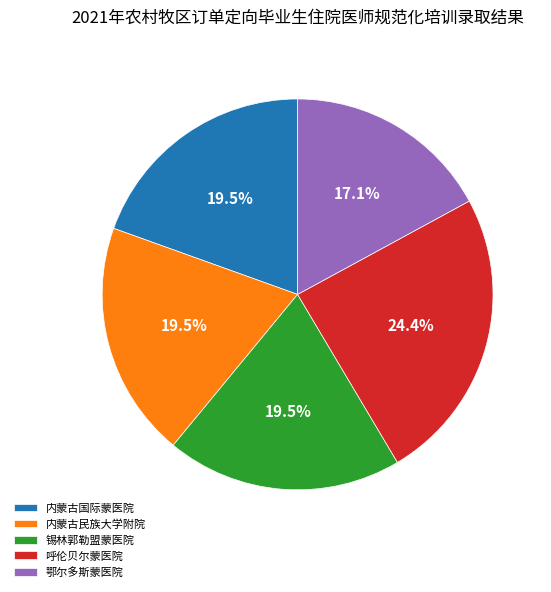

How many slices are in this pie chart?

5